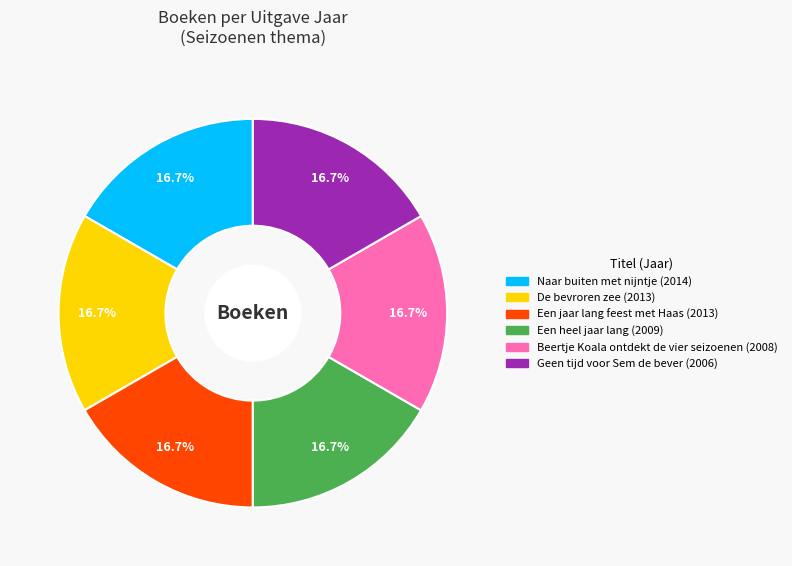

Approximately how many times larger is the value at Geen tijd voor Sem de bever compared to Een heel jaar lang?

1.0